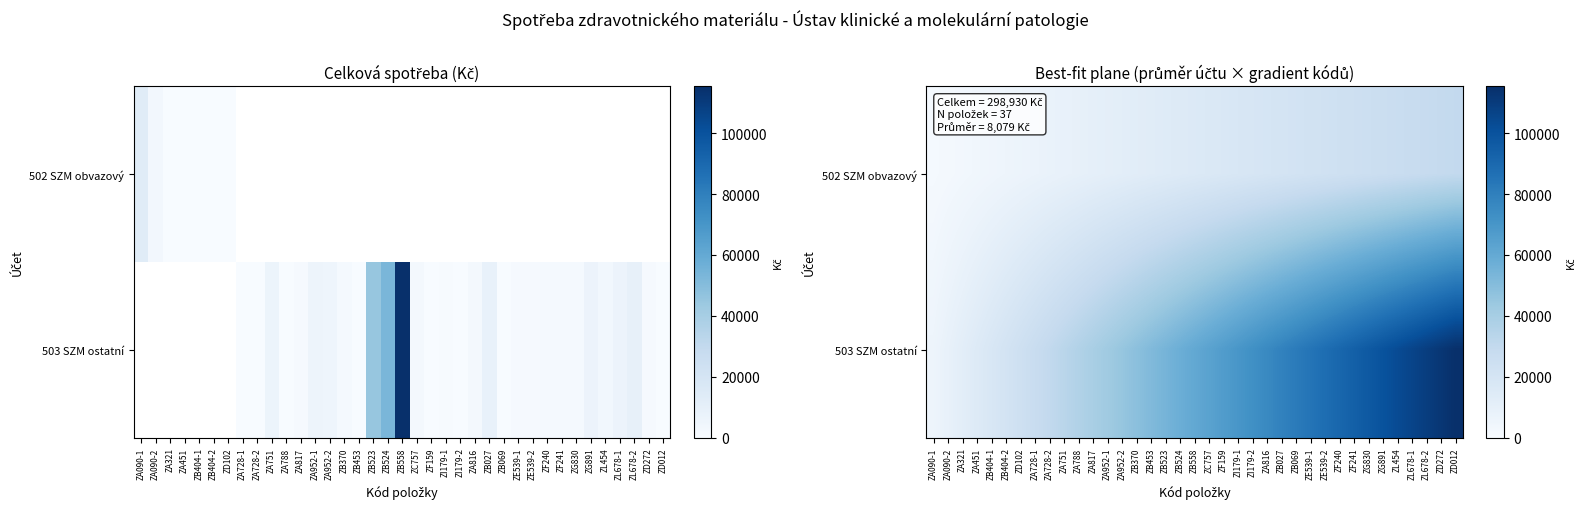

Rank the series by their maximum value, from highest to lowest.

503 SZM ostatní, 502 SZM obvazový